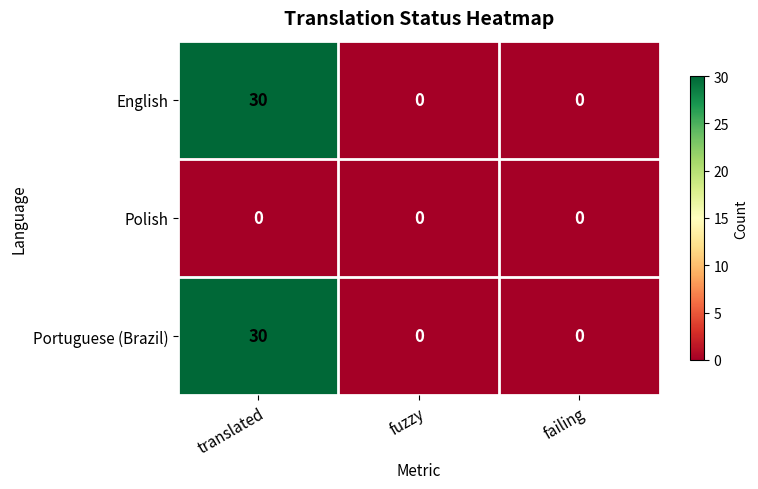

What is the approximate value of English at translated?

30